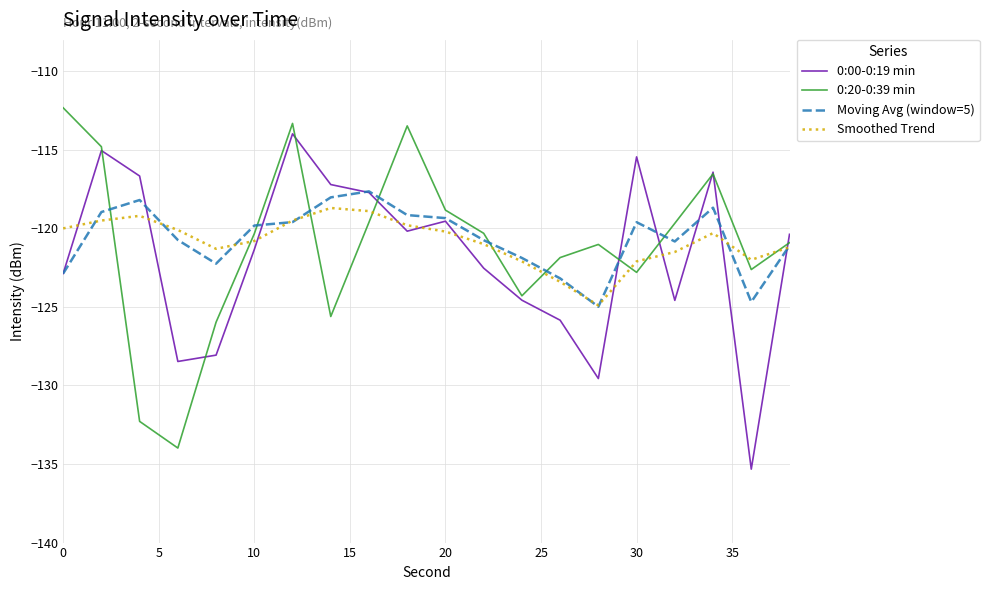

What is the smallest value displayed?

-135.3